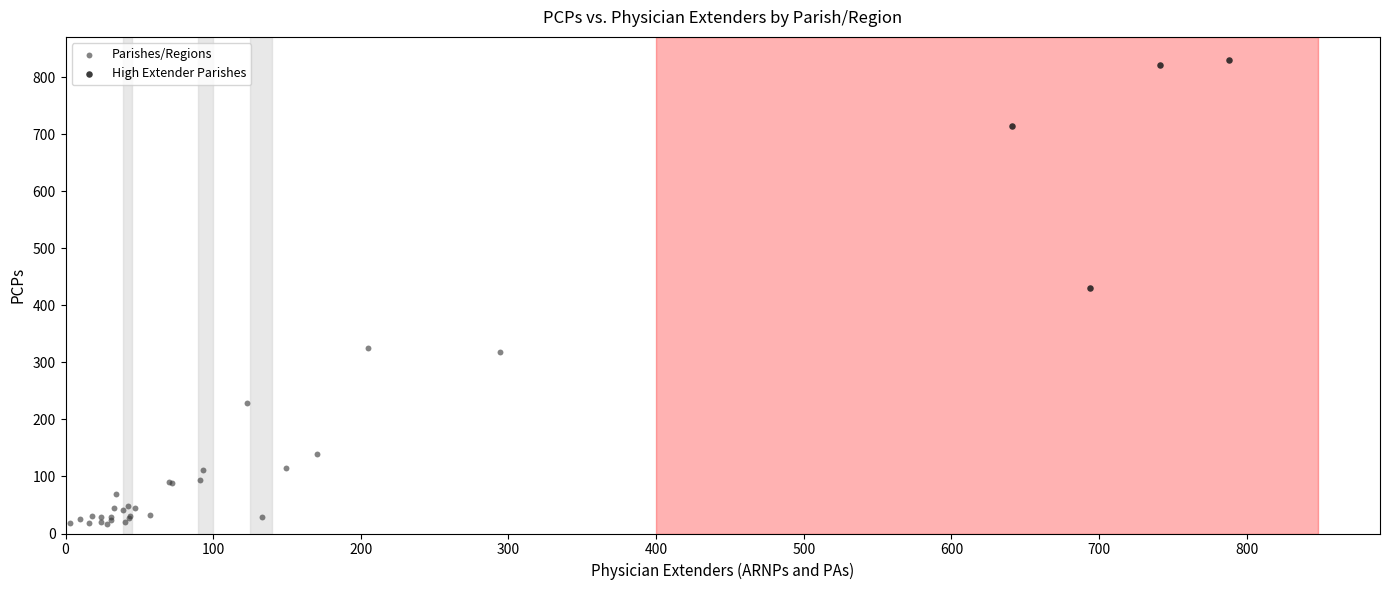

Which series reaches the minimum Y coordinate?

Parishes/Regions